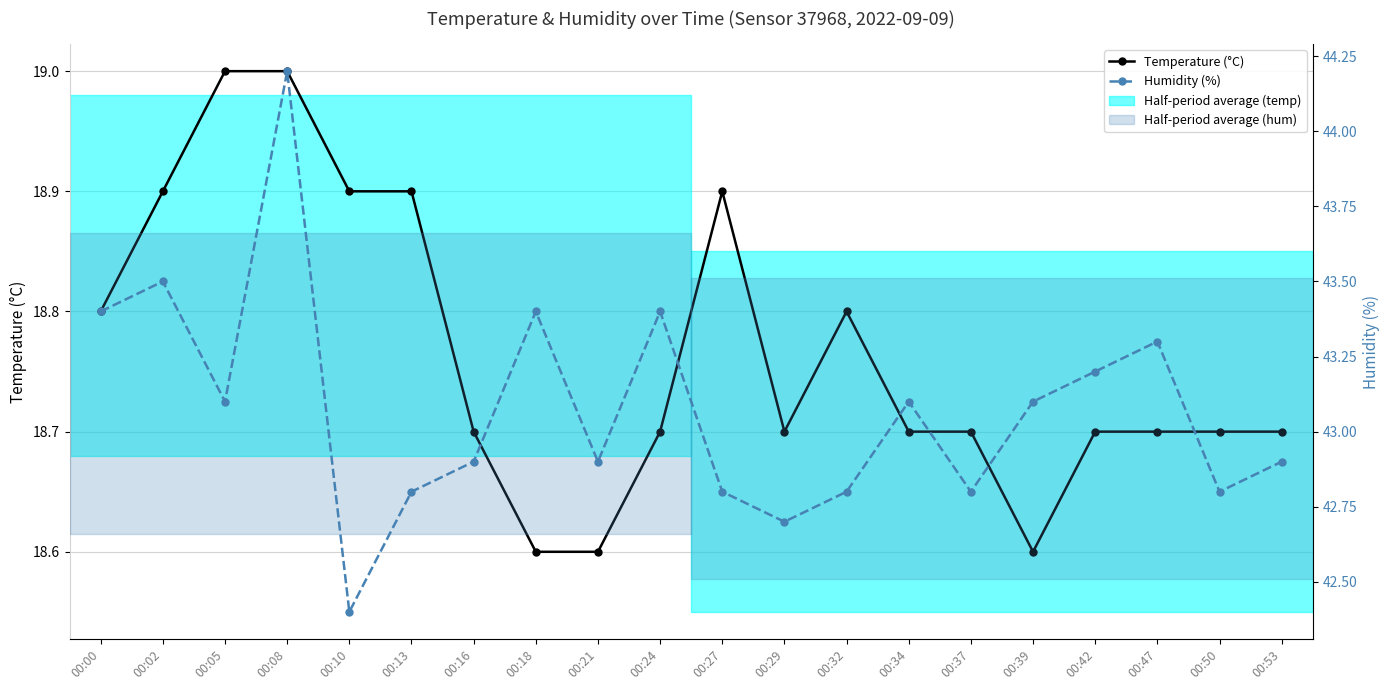

At which category is the sum across all series the highest?

00:08